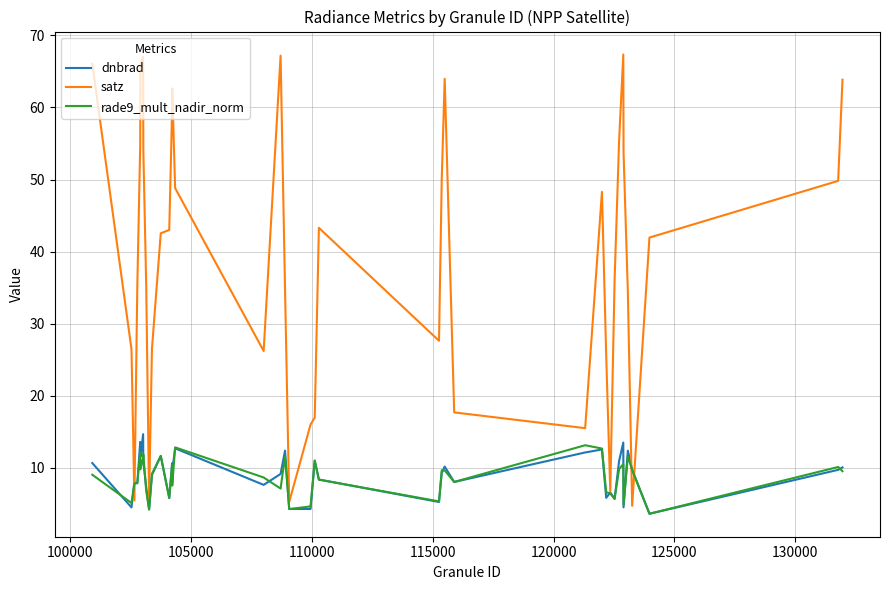

Which series has the widest spread of values?

satz